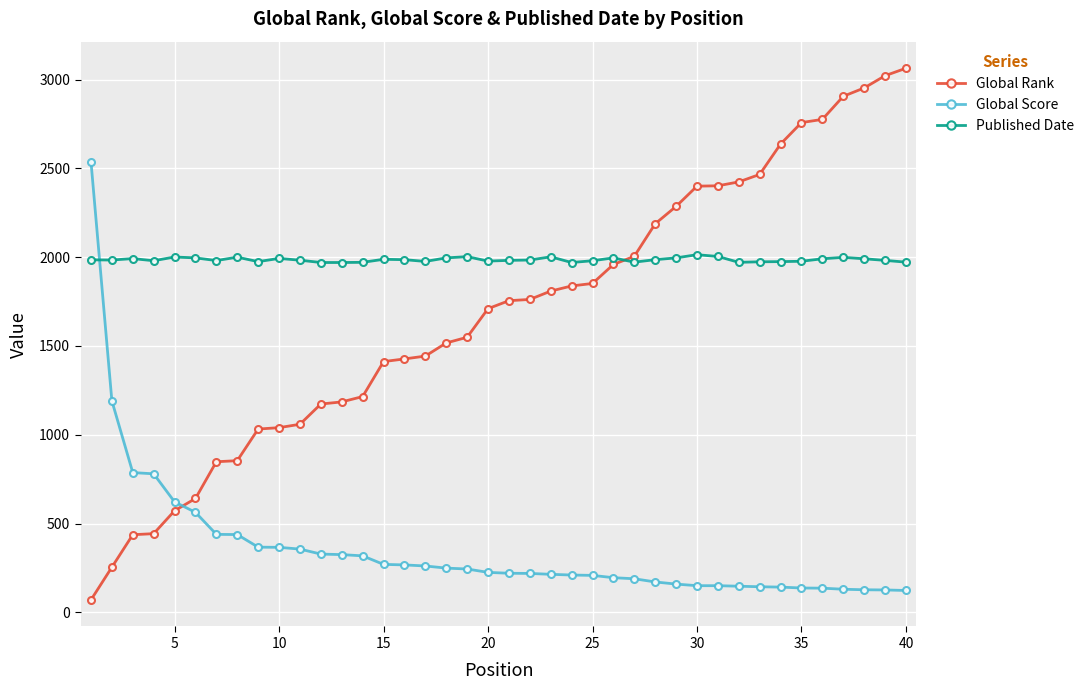

Rank the series by their maximum value, from highest to lowest.

Global Rank, Global Score, Published Date